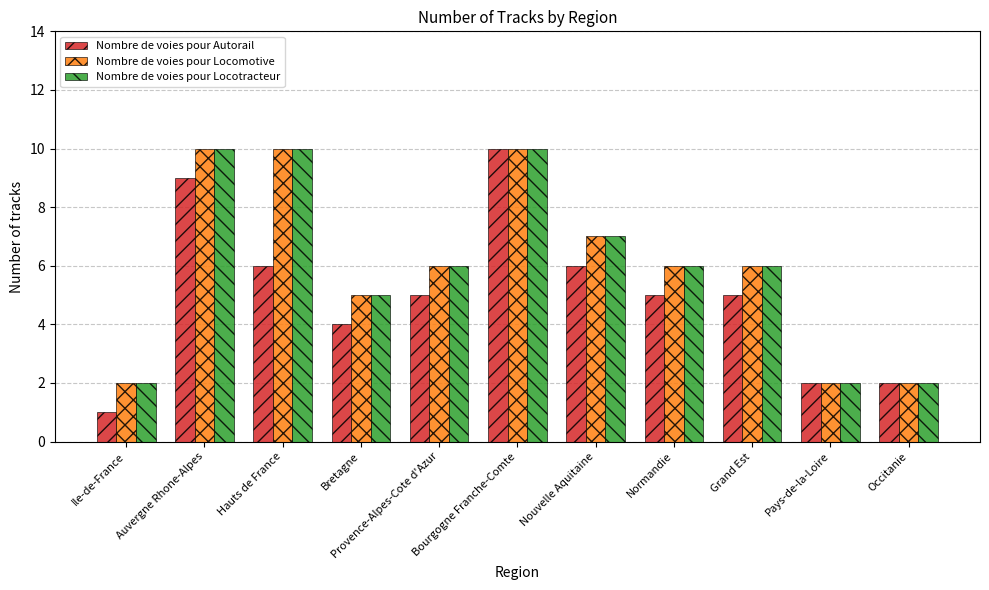

Which series has the largest range (max minus min)?

Nombre de voies pour Autorail